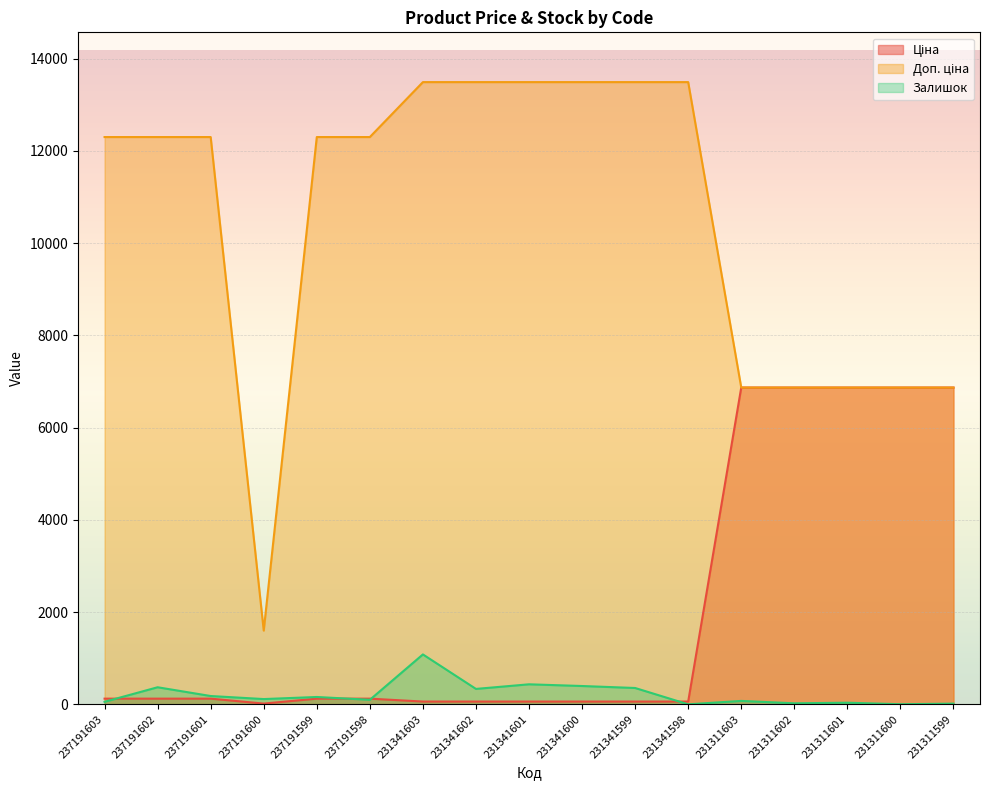

Reading right to left, transcribe all the data shown in this chart.

Ціна: 231311599=6869.4	231311600=6869.4	231311601=6869.4	231311602=6869.4	231311603=6869.4	231341598=60.0	231341599=60.0	231341600=60.0	231341601=60.0	231341602=60.0	231341603=60.0	237191598=123.0	237191599=123.0	237191600=16.0	237191601=123.0	237191602=123.0	237191603=123.0
Доп. ціна: 231311599=6869.4	231311600=6869.4	231311601=6869.4	231311602=6869.4	231311603=6869.4	231341598=13493.2	231341599=13493.2	231341600=13493.2	231341601=13493.2	231341602=13493.2	231341603=13493.2	237191598=12302.0	237191599=12302.0	237191600=1599.0	237191601=12302.0	237191602=12302.0	237191603=12302.0
Залишок: 231311599=15.0	231311600=2.0	231311601=35.0	231311602=22.0	231311603=74.0	231341598=0.0	231341599=354.0	231341600=397.0	231341601=434.0	231341602=334.0	231341603=1082.0	237191598=98.0	237191599=159.0	237191600=114.0	237191601=180.0	237191602=370.0	237191603=55.0